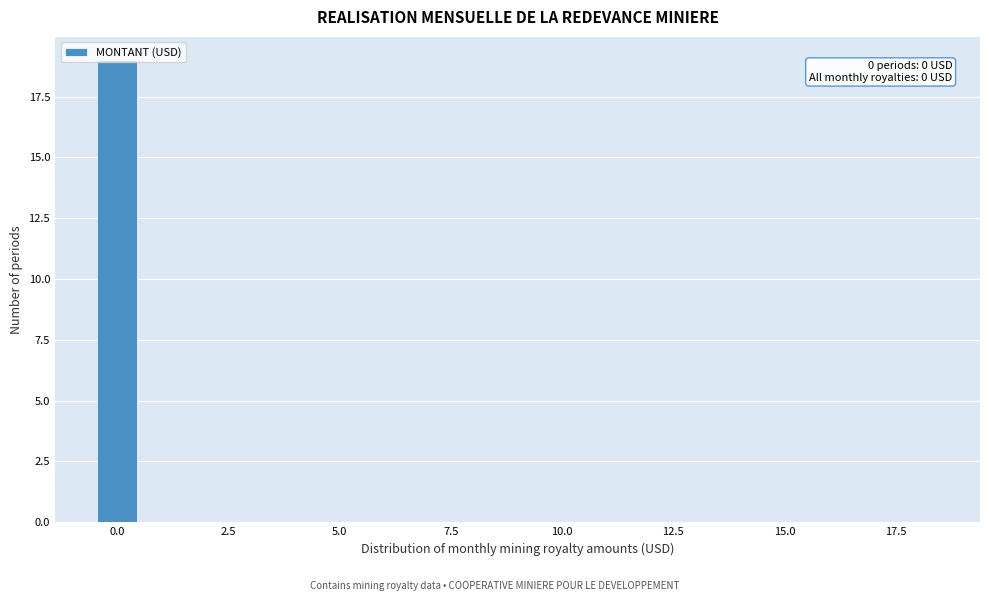

Read against the x-axis, roughly where is the centre of the tallest bar?

0.0